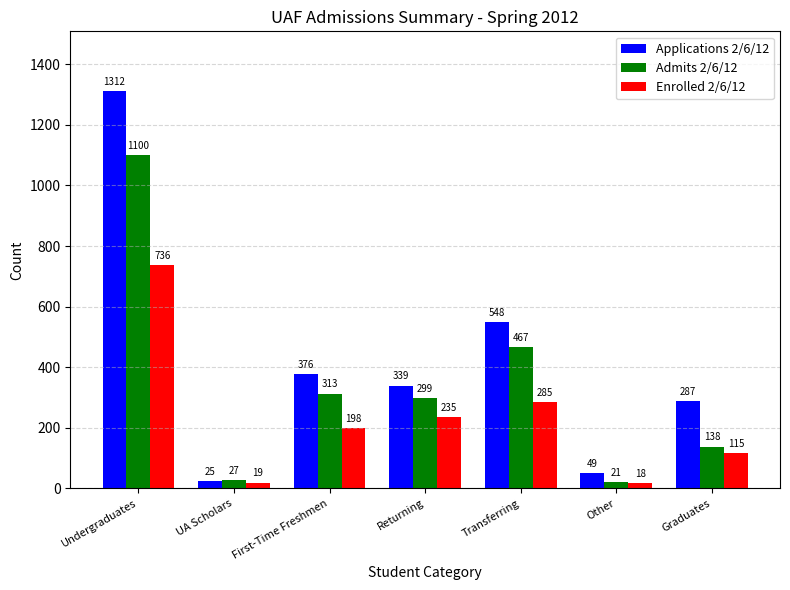

List the series in order of their overall mean, lowest first.

Enrolled 2/6/12, Admits 2/6/12, Applications 2/6/12